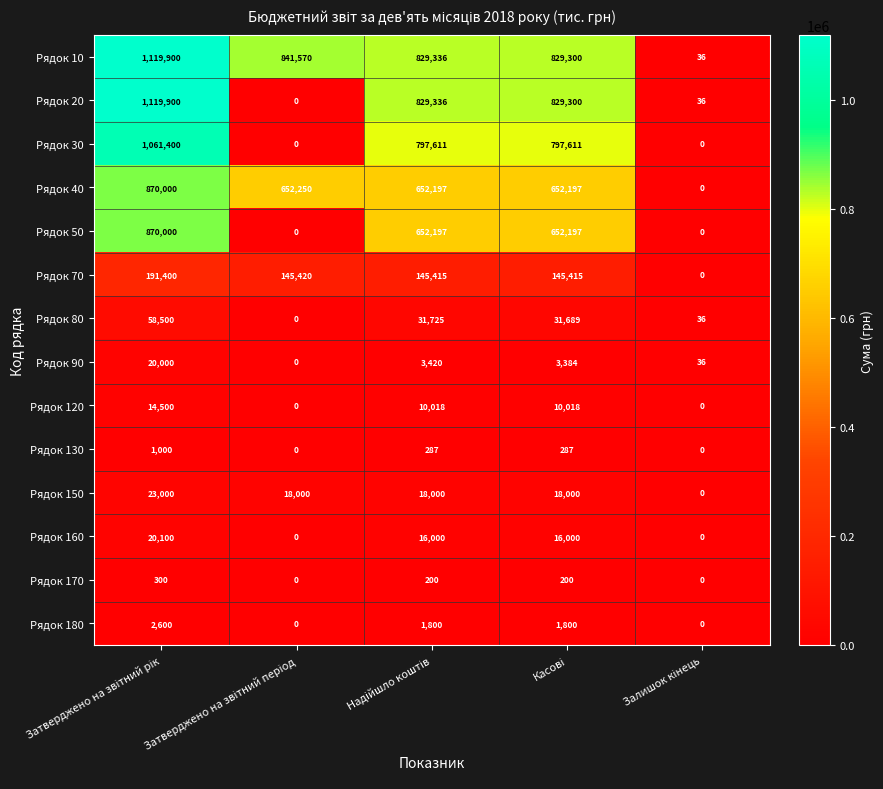

What is the greatest value displayed?

1119900